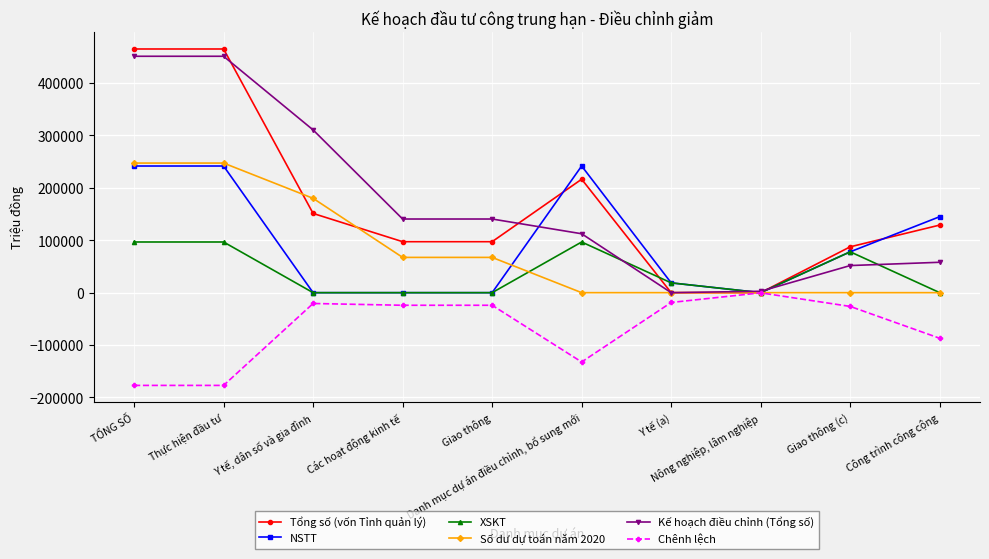

What is the difference between the maximum and minimum values in the NSTT series?

241700